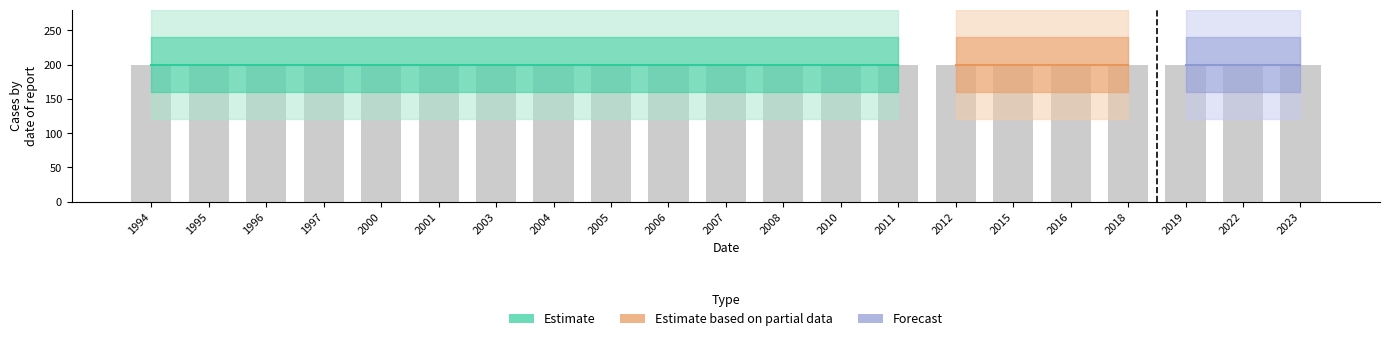

What is the total value across all series at 2016?

400